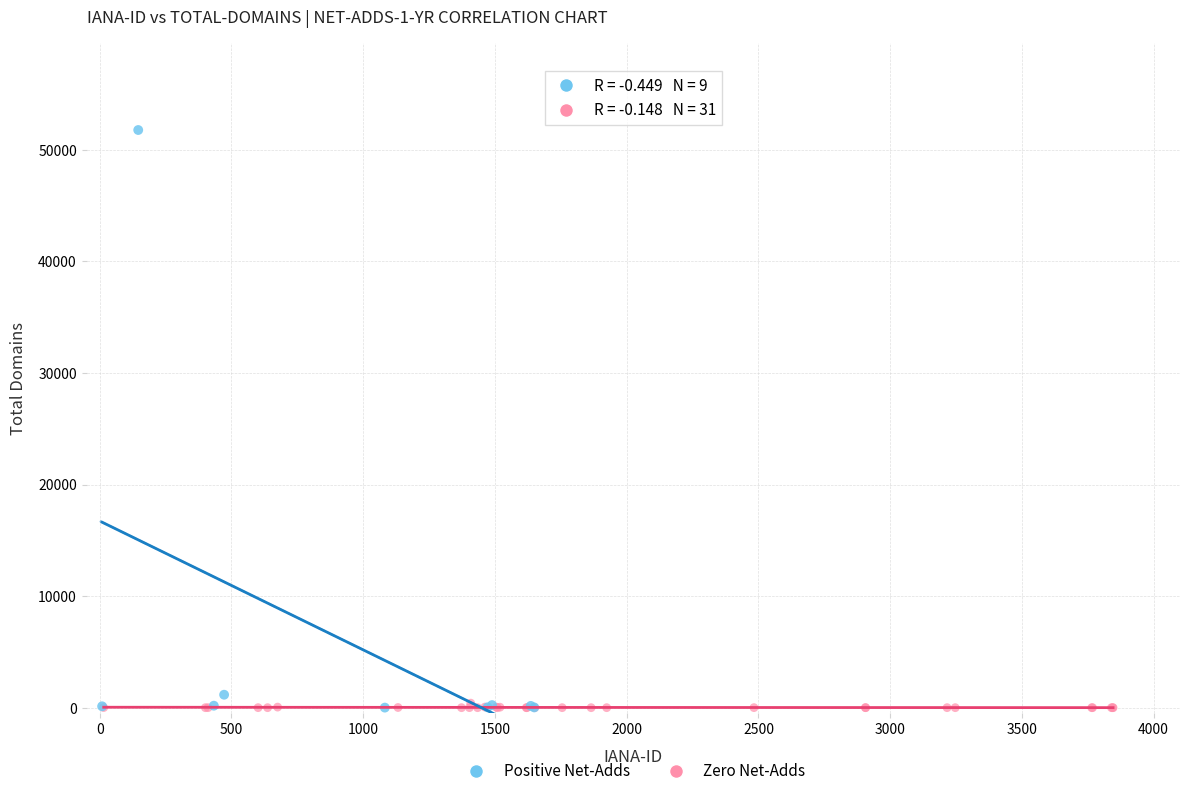

What are all the series names shown in the legend?

Positive Net-Adds, Zero Net-Adds